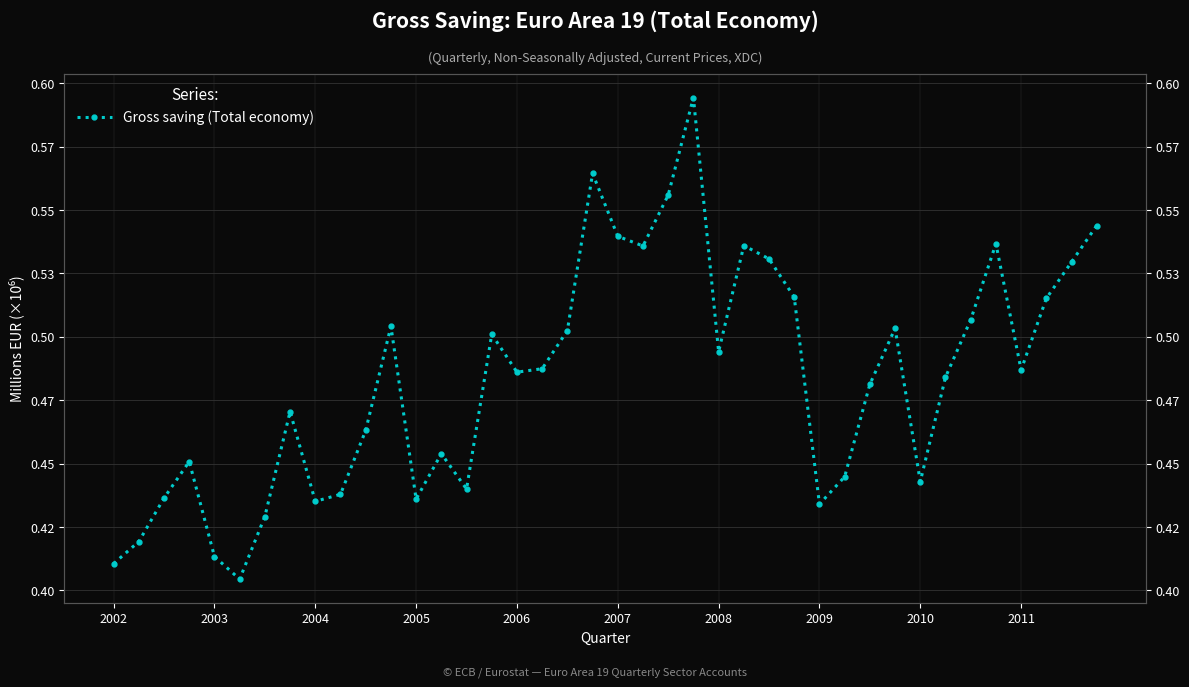

True or false: the data shows 223701.9 at 17.

False